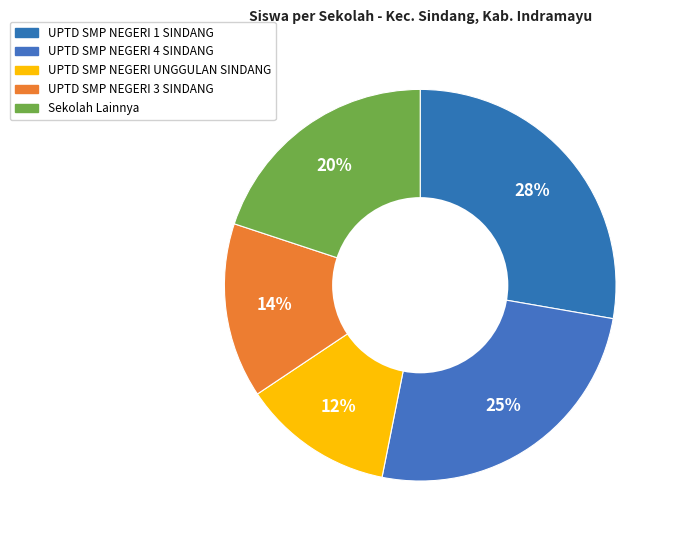

How many segments does this pie chart have?

5